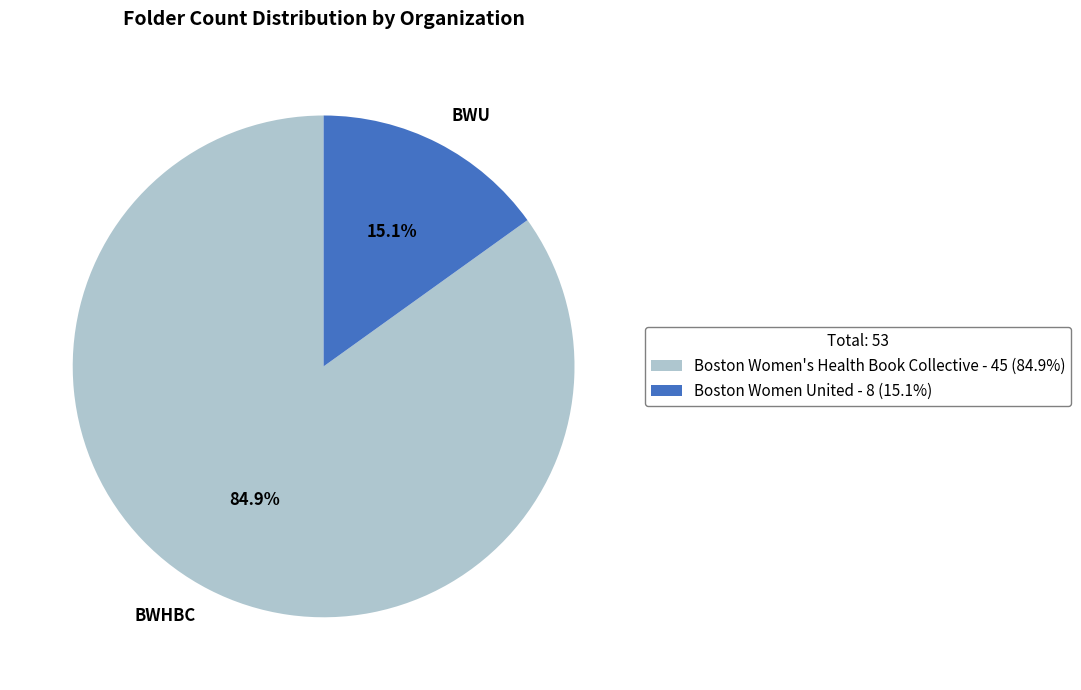

Between BWHBC and BWU, which is larger?

BWHBC